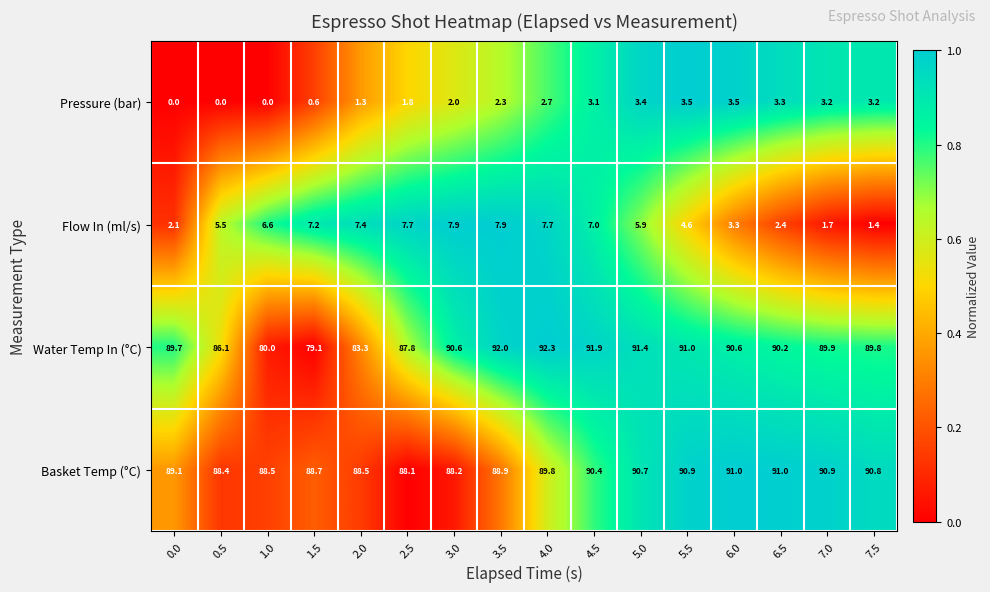

At how many categories does at least one series exceed 0?

16